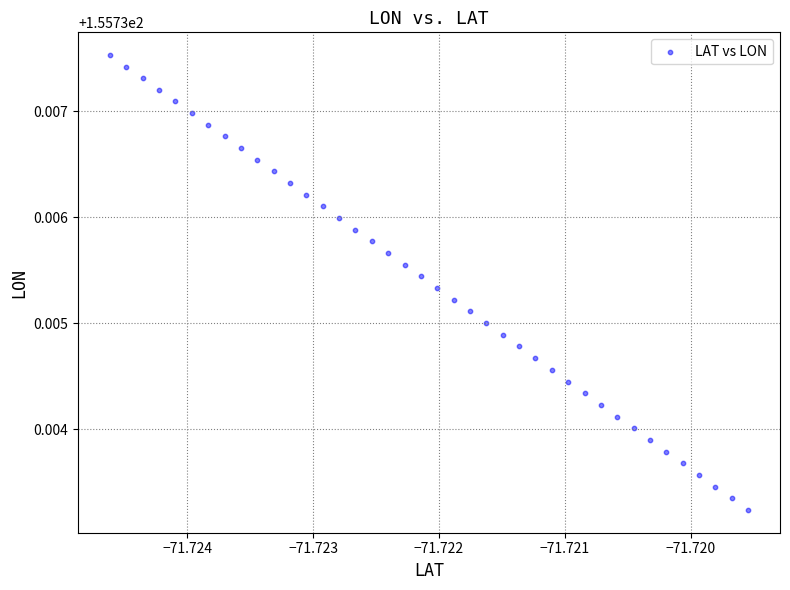

How many data points are displayed?

40